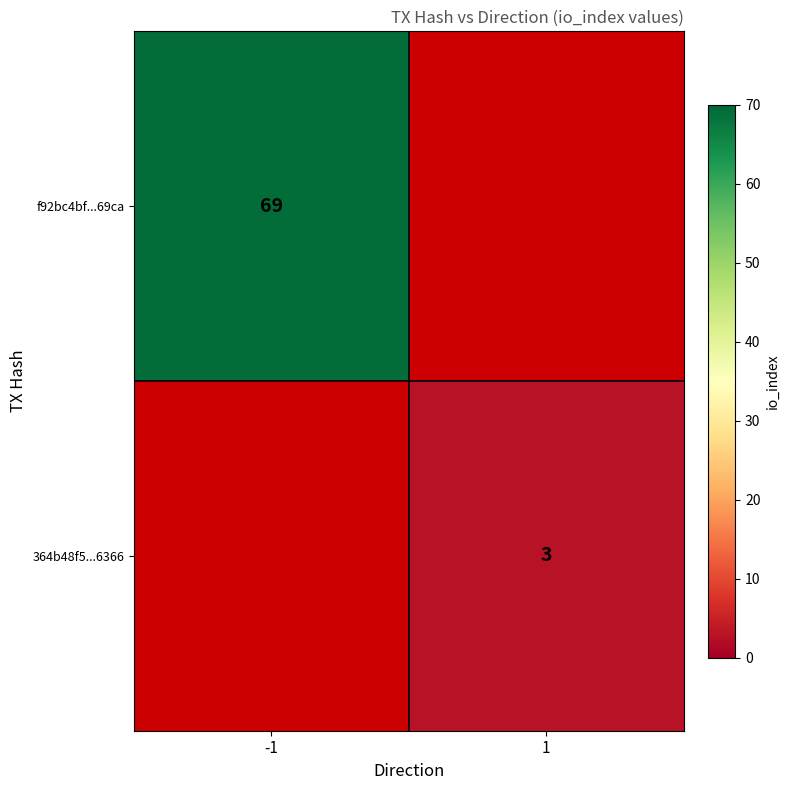

True or false: 364b48f5...6366 has a value of 3 at 1.

True